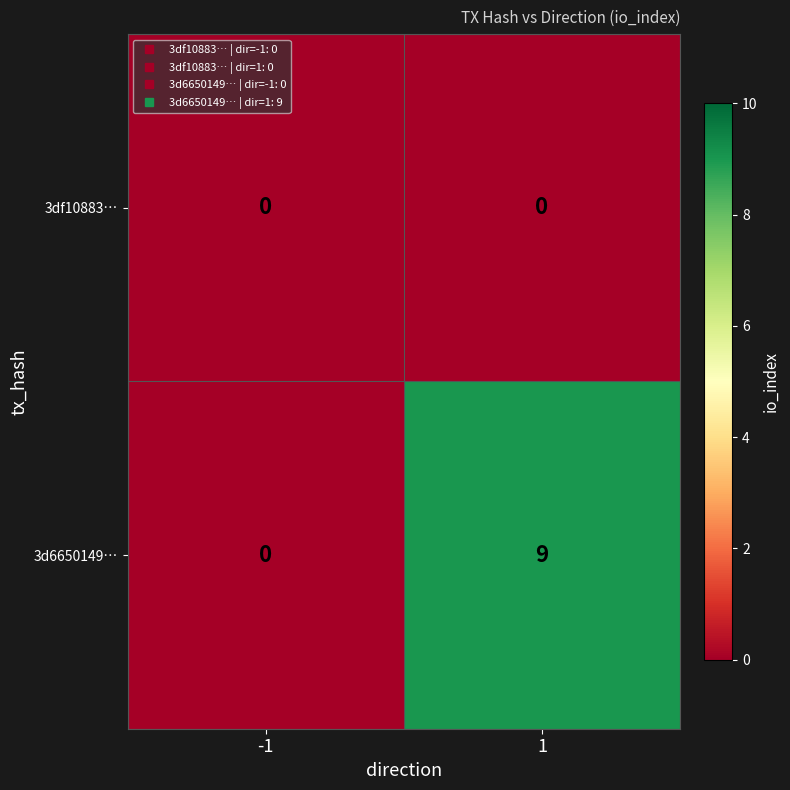

Reading left to right, what are all the values shown in this chart?

3df10883…: -1=0	1=0
3d6650149…: -1=0	1=9